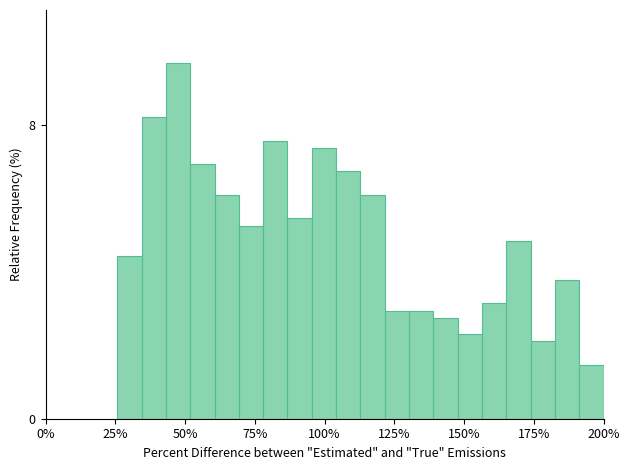

Read against the x-axis, roughly where is the centre of the tallest bar?

45